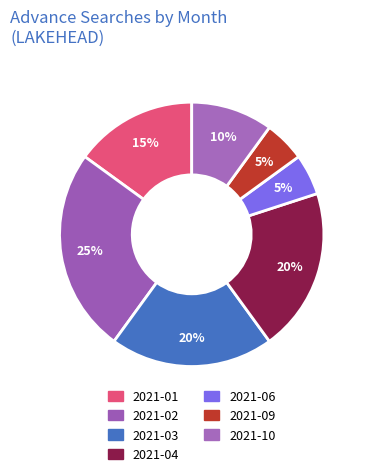

What percentage is the 2021-01 slice, to the nearest percent?

15%